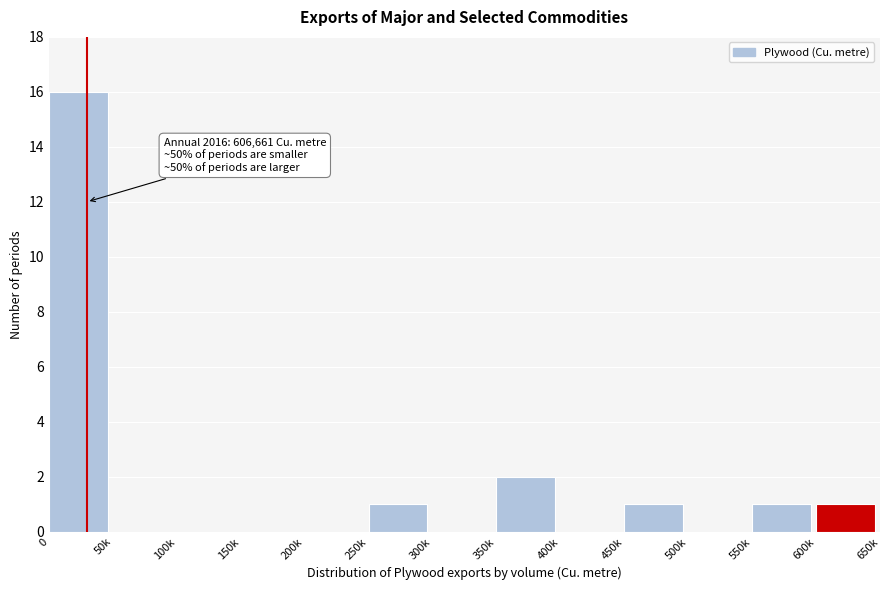

Reading left to right, what are all the values shown in this chart?

0=16	50k=0	100k=0	150k=0	200k=0	250k=1	300k=0	350k=2	400k=0	450k=1	500k=0	550k=1	600k=1